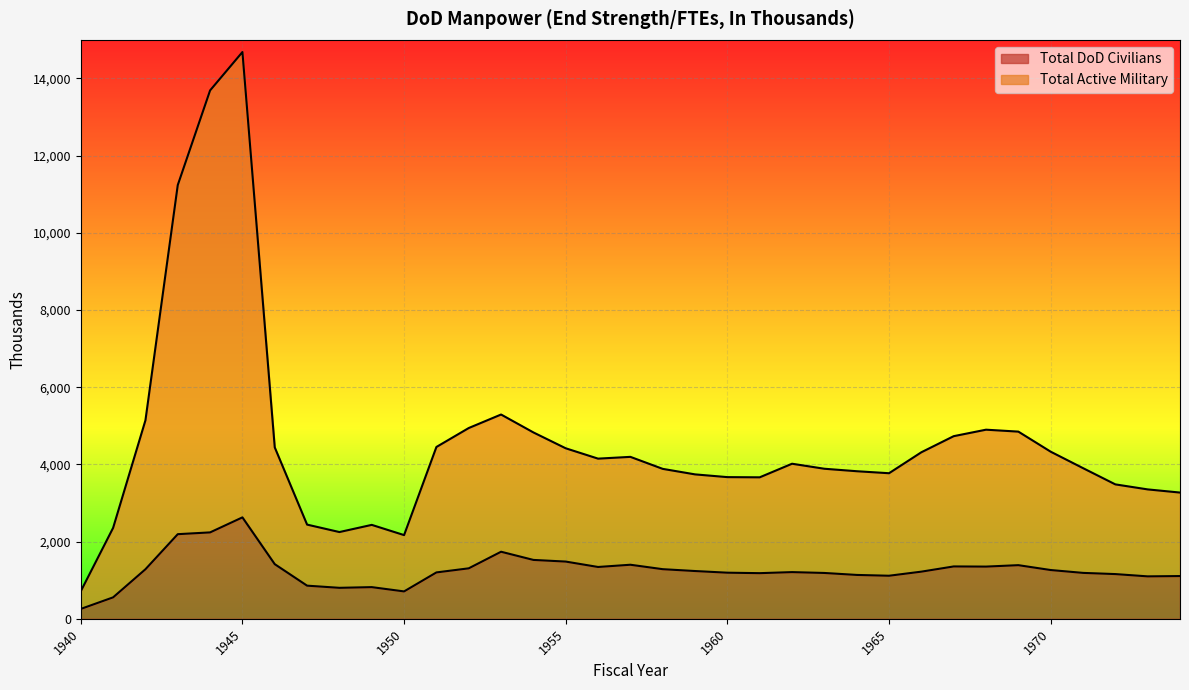

What is the maximum value shown in the chart?

14684